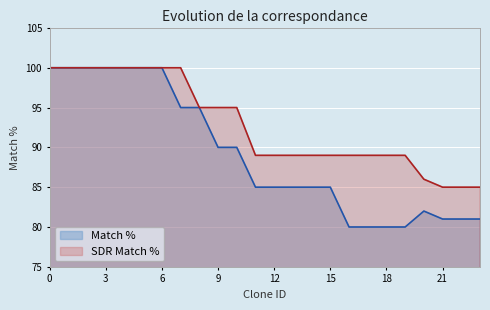

True or false: SDR Match % has a value of 45 at 9.

False